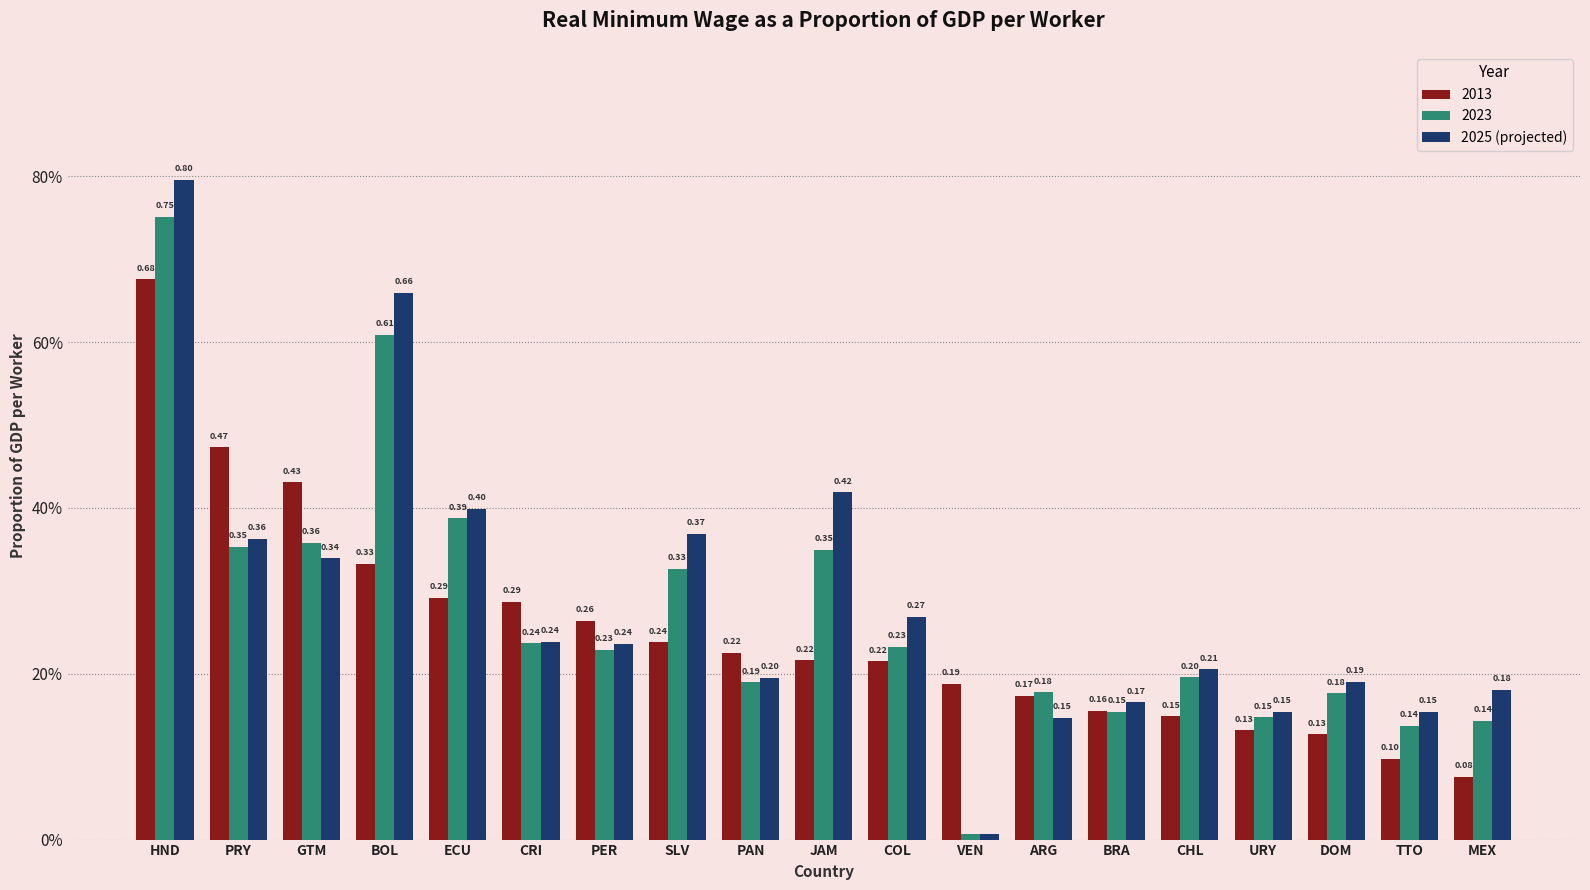

Does the chart contain any negative values?

No